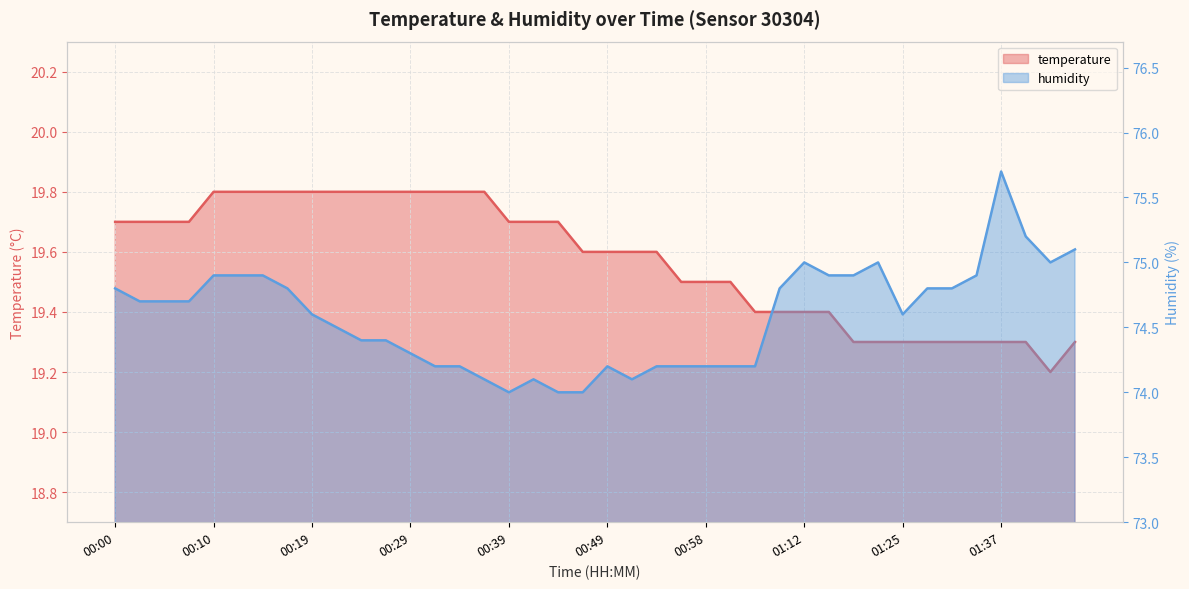

Reading right to left, what are all the values shown in this chart?

temperature: 19.3	19.2	19.3	19.3	19.3	19.3	19.3	19.3	19.3	19.3	19.4	19.4	19.4	19.4	19.5	19.5	19.5	19.6	19.6	19.6	19.6	19.7	19.7	19.7	19.8	19.8	19.8	19.8	19.8	19.8	19.8	19.8	19.8	19.8	19.8	19.8	19.7	19.7	19.7	19.7
humidity: 75.1	75.0	75.2	75.7	74.9	74.8	74.8	74.6	75.0	74.9	74.9	75.0	74.8	74.2	74.2	74.2	74.2	74.2	74.1	74.2	74.0	74.0	74.1	74.0	74.1	74.2	74.2	74.3	74.4	74.4	74.5	74.6	74.8	74.9	74.9	74.9	74.7	74.7	74.7	74.8